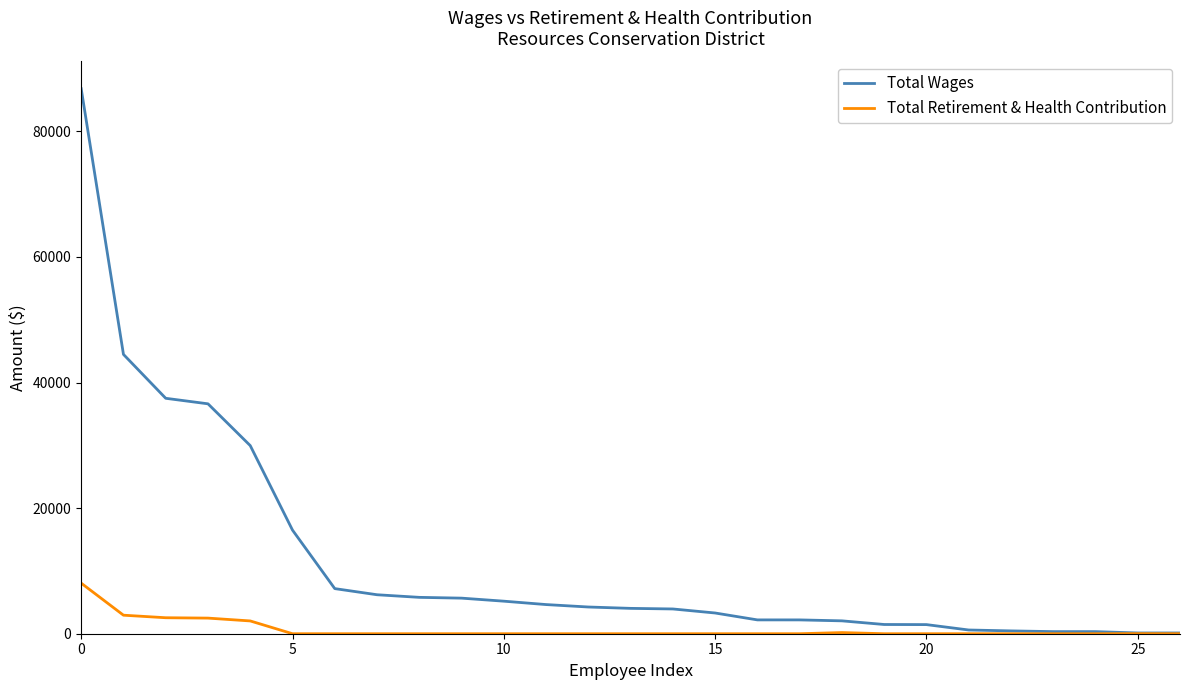

List the series in order of their overall mean, highest first.

Total Wages, Total Retirement & Health Contribution